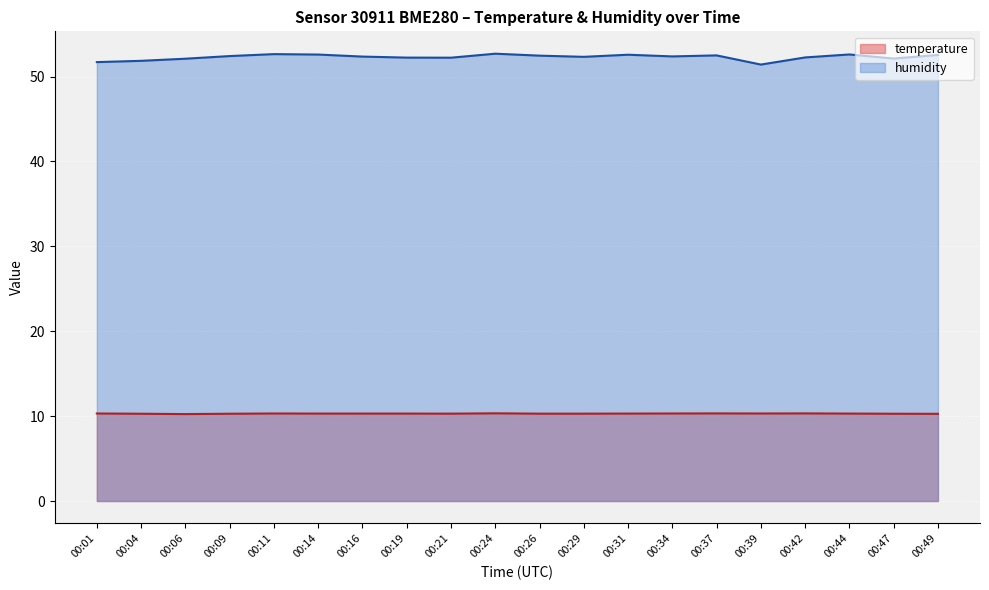

What is the average value of the temperature series?

10.3